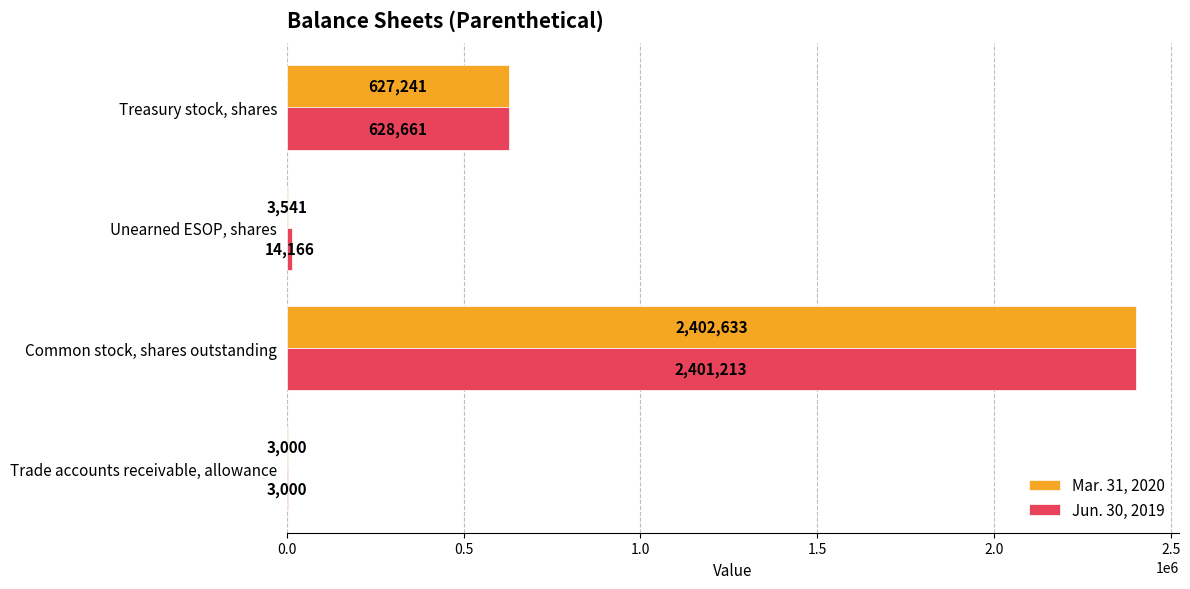

Which series has the largest total across all categories?

Jun. 30, 2019